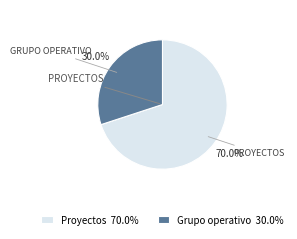

Does any single category account for the majority?

Yes